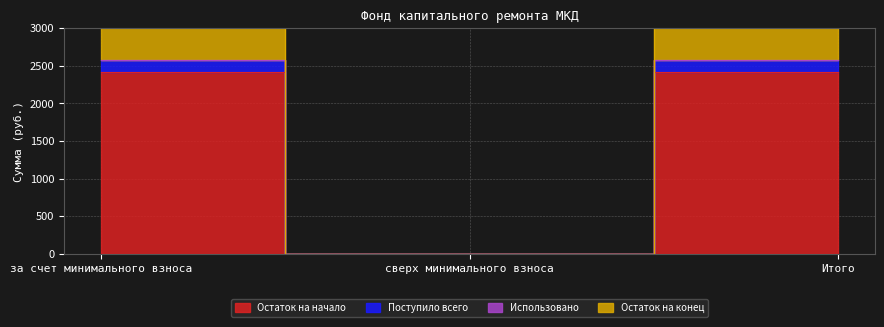

The Поступило всего series shows 3738.7 at за счет минимального взноса. True or false?

False